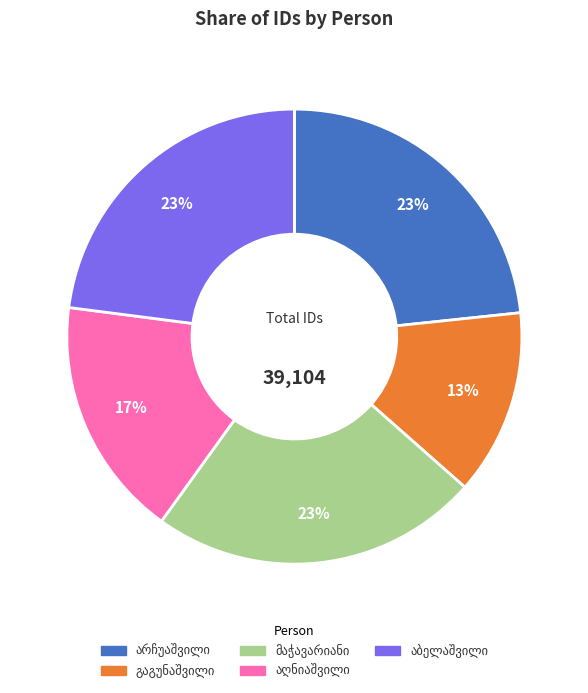

Does any single category account for the majority?

No